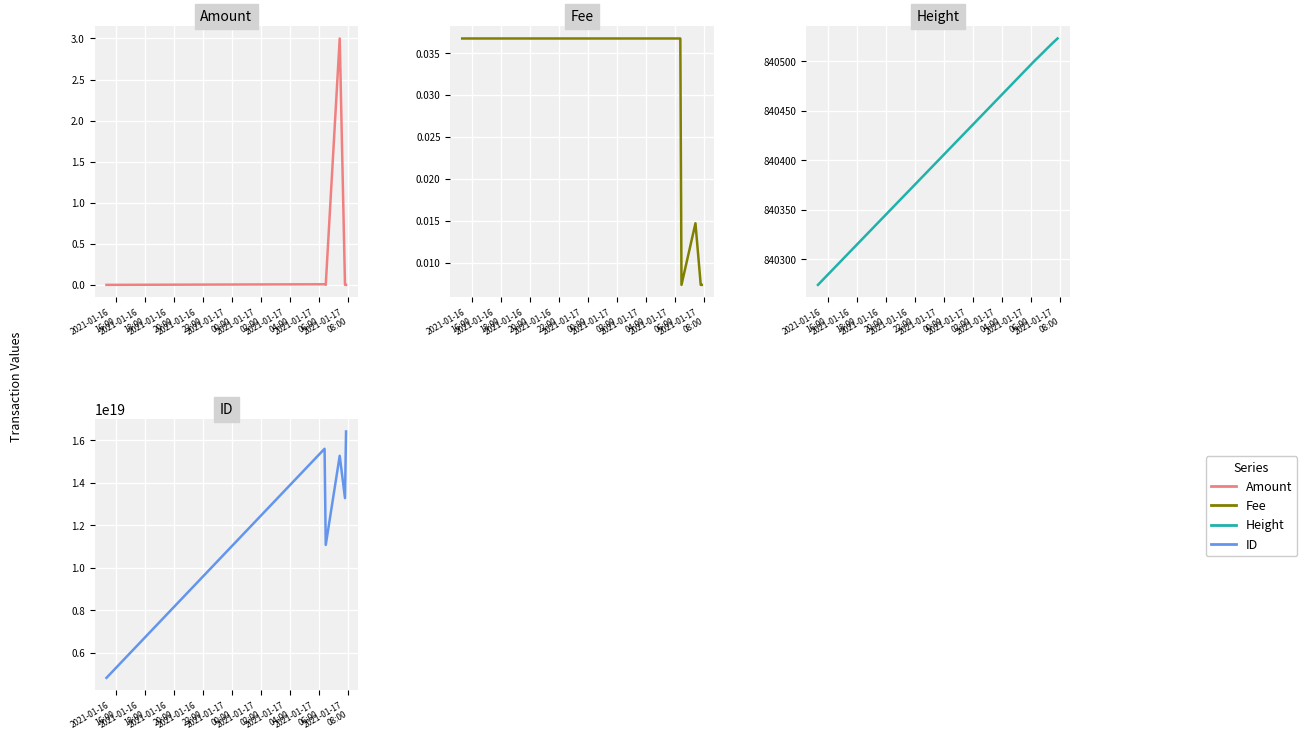

What is the sum of all Amount values?

3.0